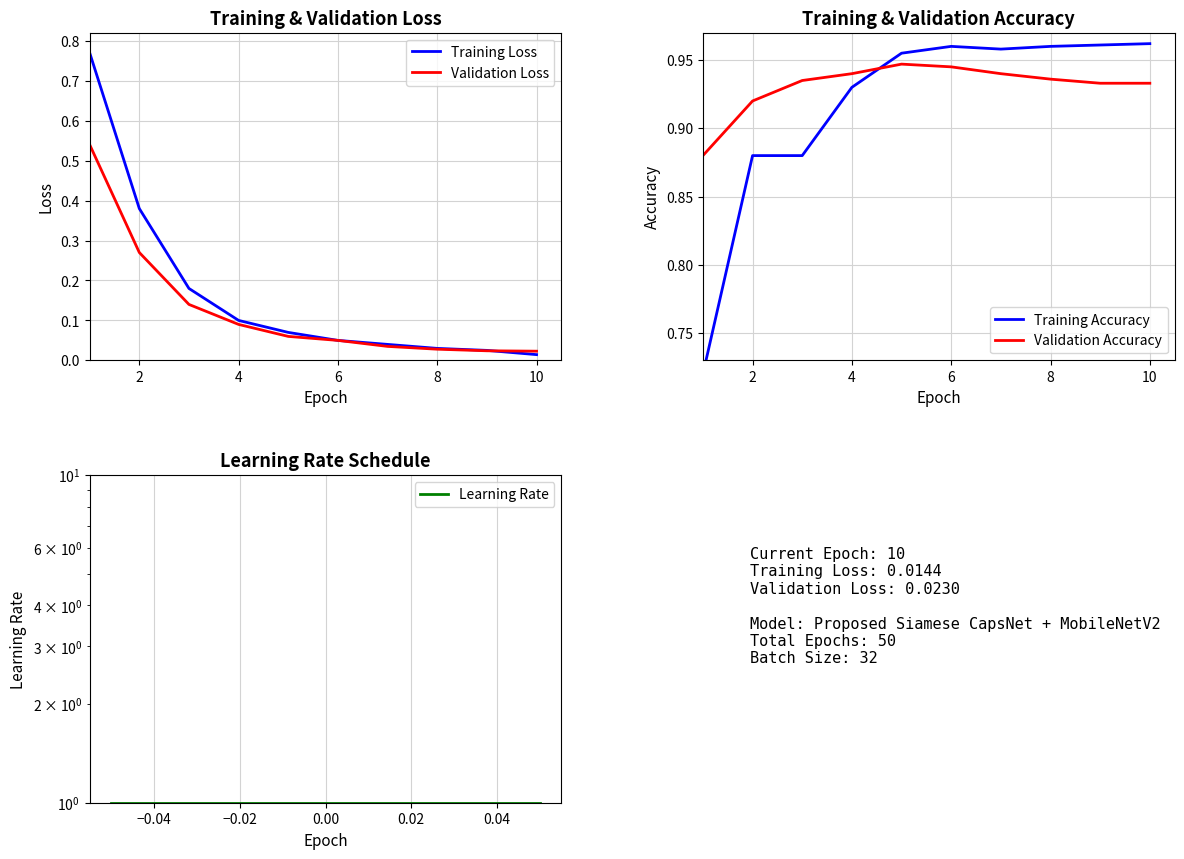

True or false: Validation Accuracy has a value of 0.5 at 8.

False